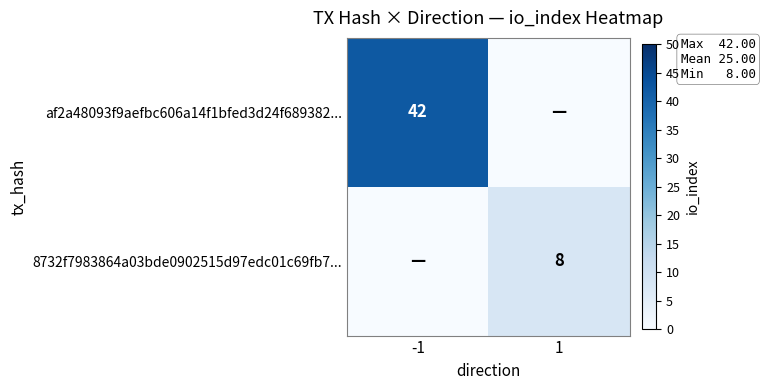

The value of 8732f7983864a03bde0902515d97edc01c69fb7... at 1 is 8. True or false?

True